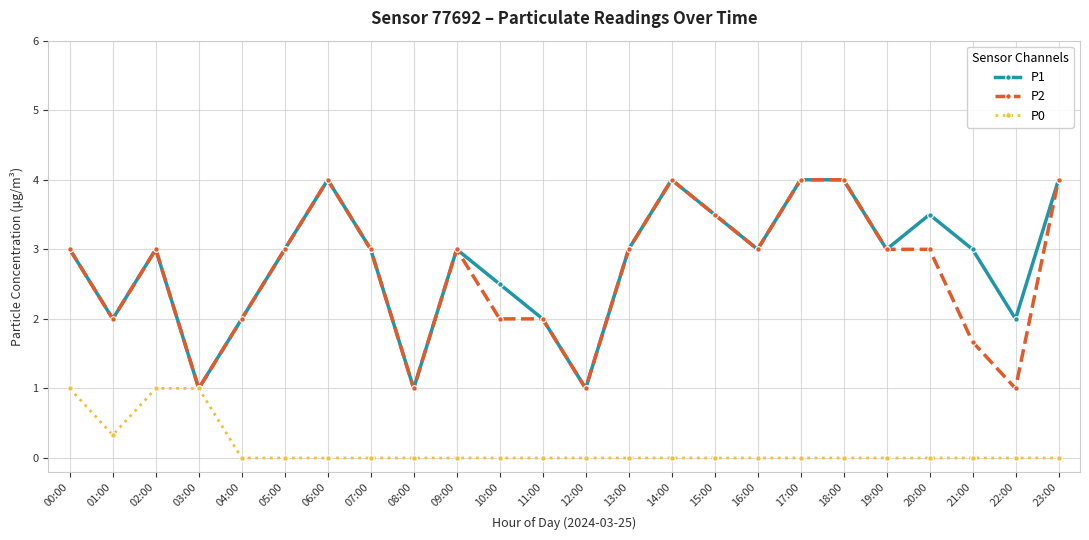

At 10:00, list the series in order from largest to smallest.

P1, P2, P0